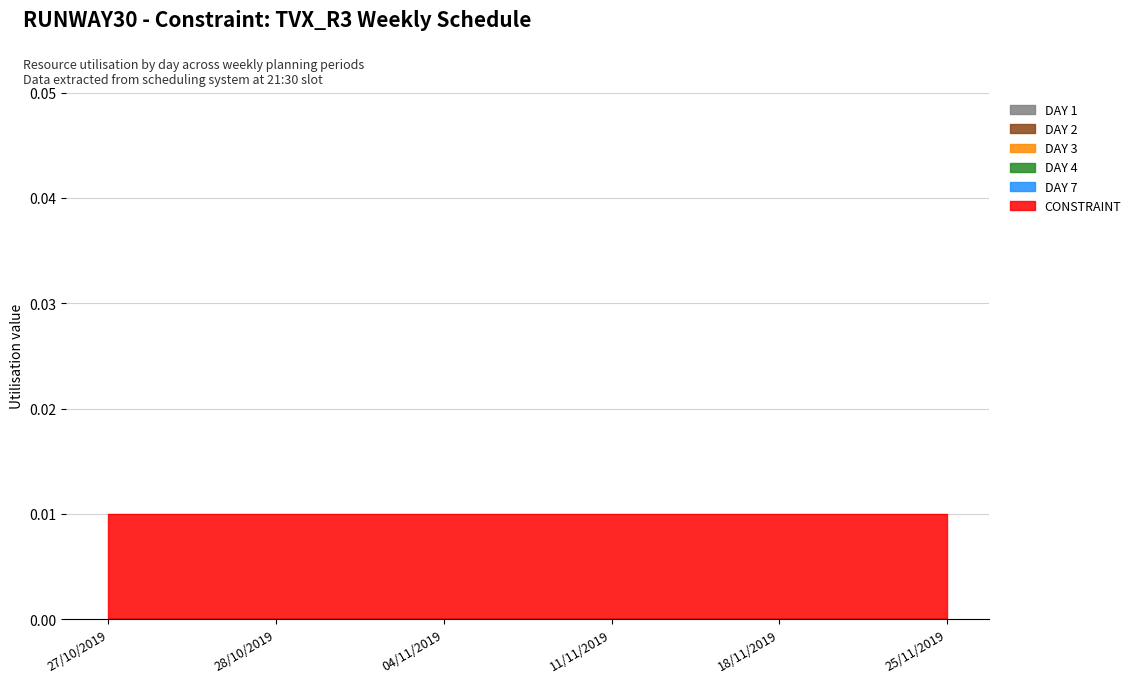

What is the label of the 5th point from the right?

28/10/2019